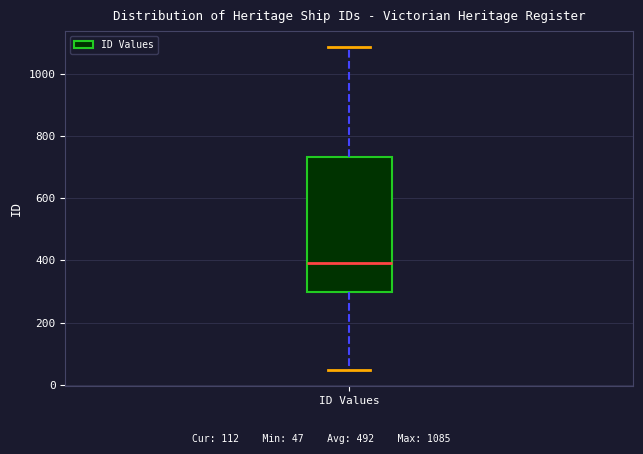

Read this box plot against the y-axis: the position of the median line, the range covered by the box, and the ends of both whiskers. The values are not printed on the chart, so give them approximately, as read against the axis.

median 400, box 300 to 740, whiskers 40 to 1080